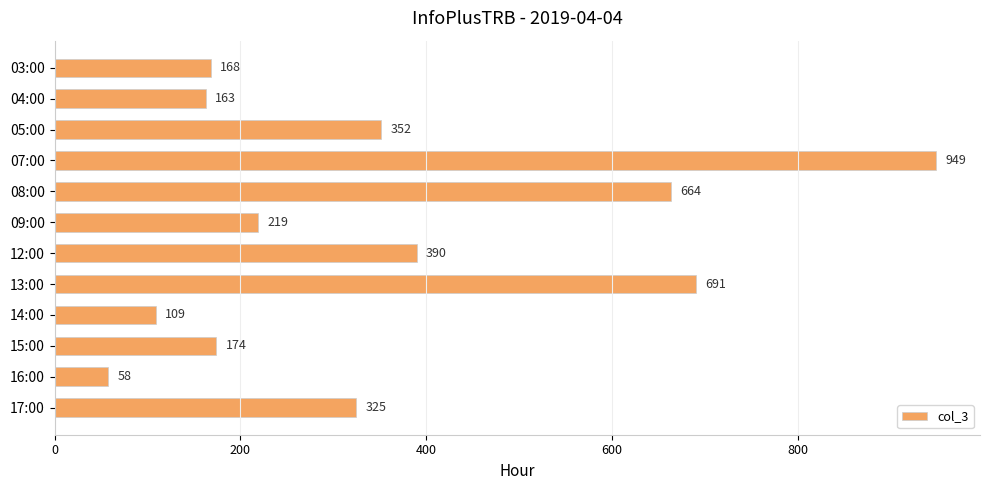

List the labels in order of value, smallest first.

16:00, 14:00, 04:00, 03:00, 15:00, 09:00, 17:00, 05:00, 12:00, 08:00, 13:00, 07:00